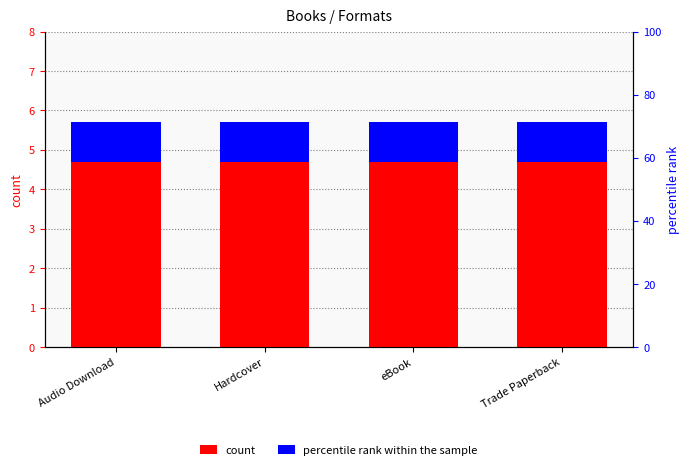

How many bars are there in total?

8